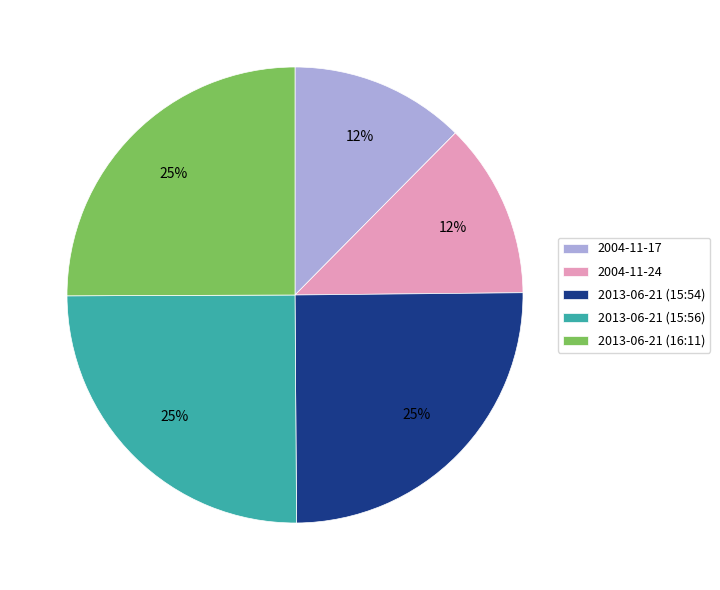

How many segments does this pie chart have?

5